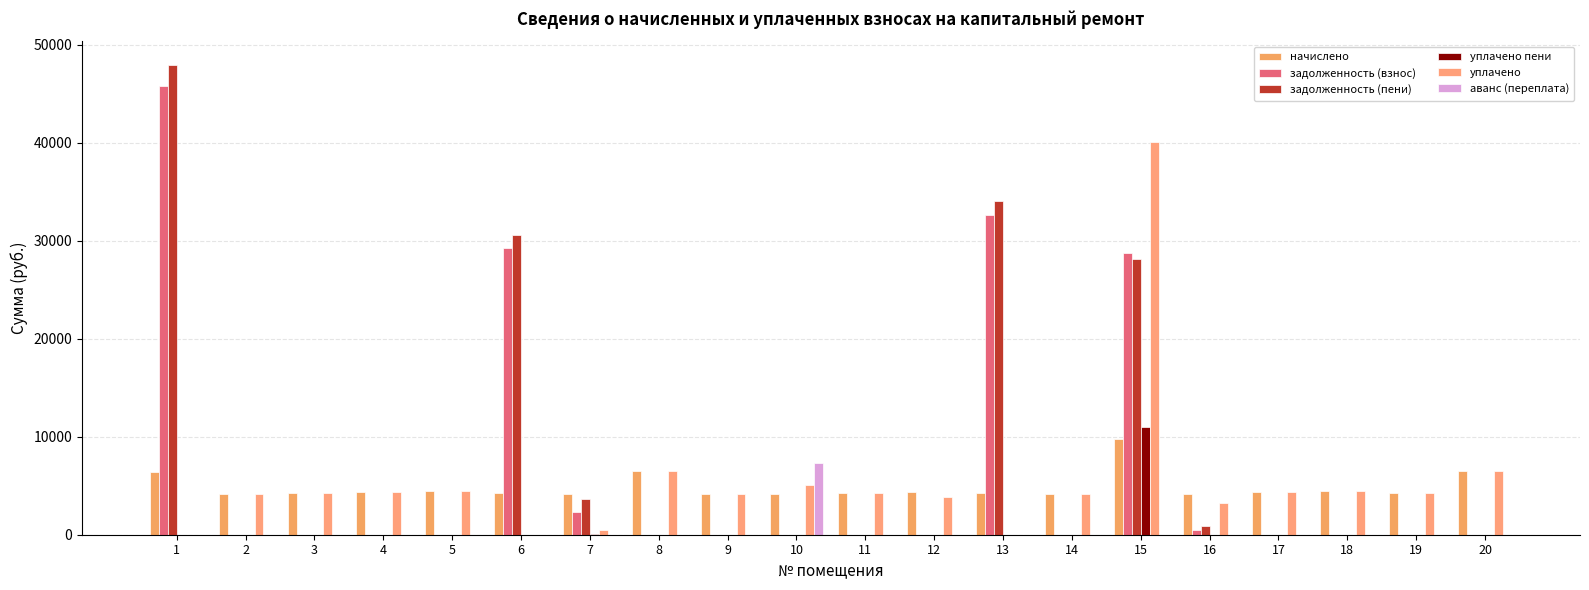

Are the bars horizontal?

No